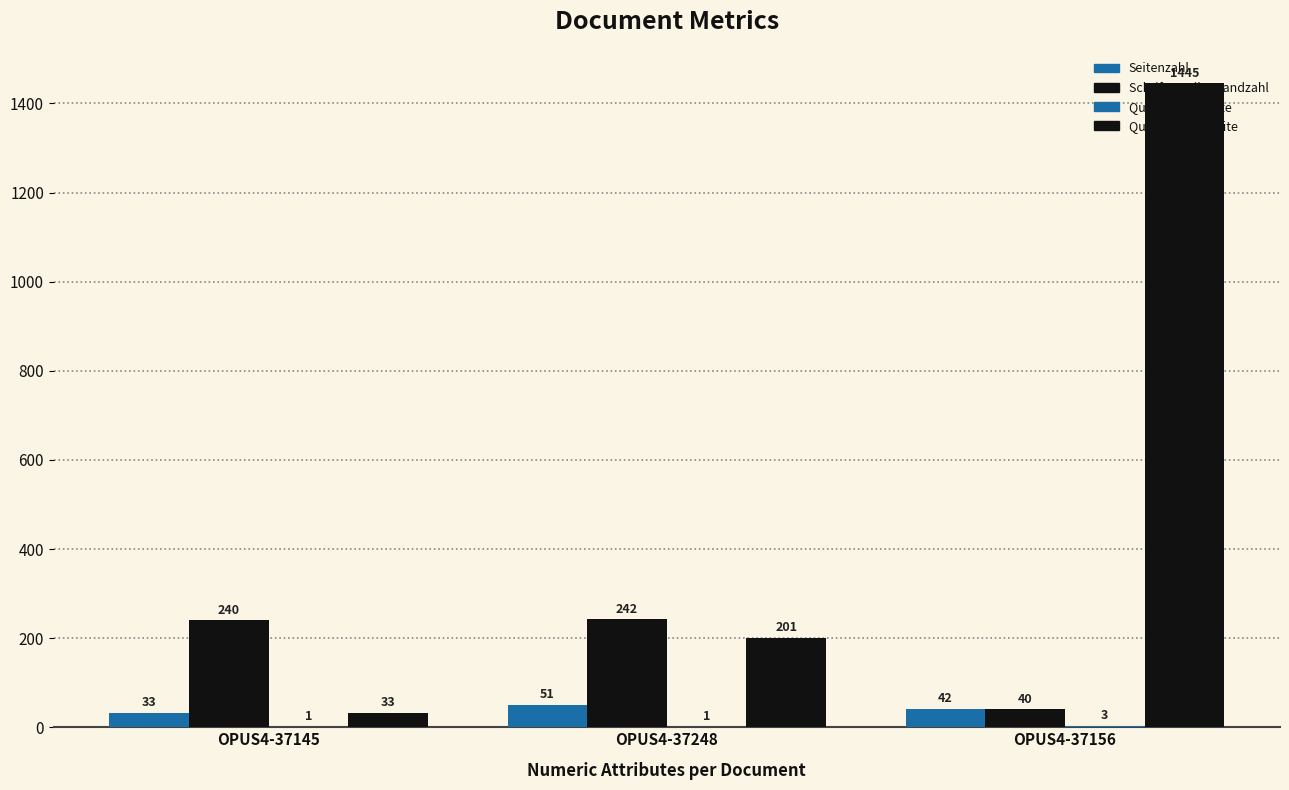

What is the smallest value displayed?

1